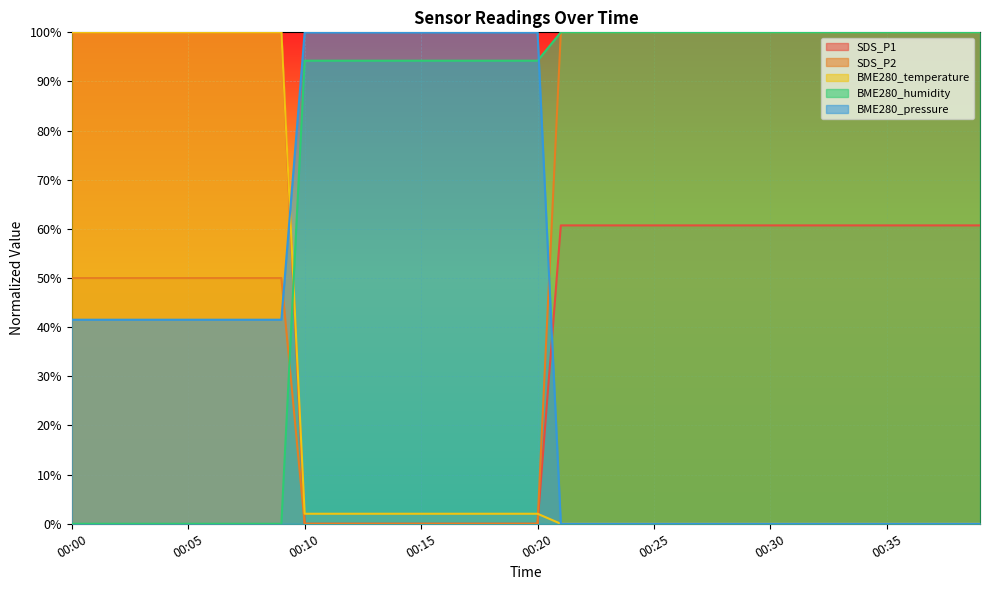

Rank the categories by BME280_humidity value from highest to lowest.

00:21, 00:22, 00:23, 00:24, 00:25, 00:26, 00:27, 00:28, 00:29, 00:30, 00:31, 00:32, 00:33, 00:34, 00:35, 00:36, 00:37, 00:38, 00:39, 00:10, 00:11, 00:12, 00:13, 00:14, 00:15, 00:16, 00:17, 00:18, 00:19, 00:20, 00:00, 00:01, 00:02, 00:03, 00:04, 00:05, 00:06, 00:07, 00:08, 00:09